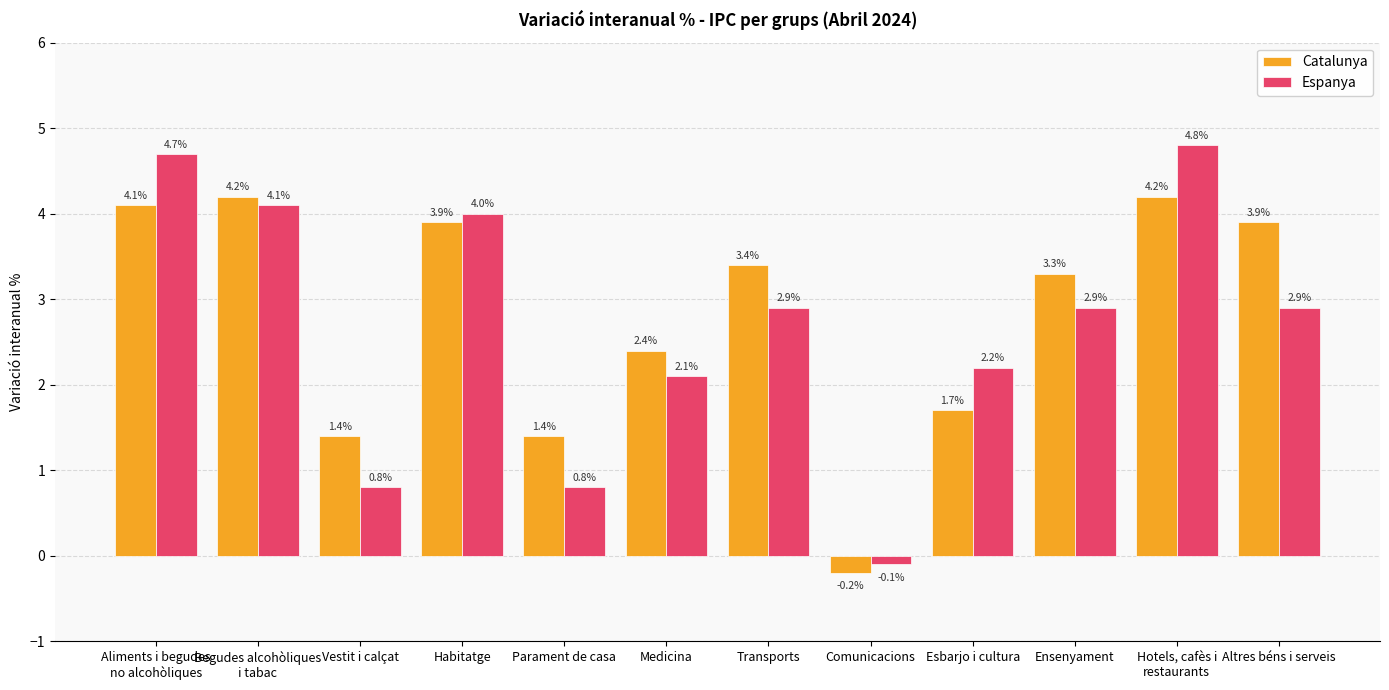

Which series has the largest range (max minus min)?

Espanya